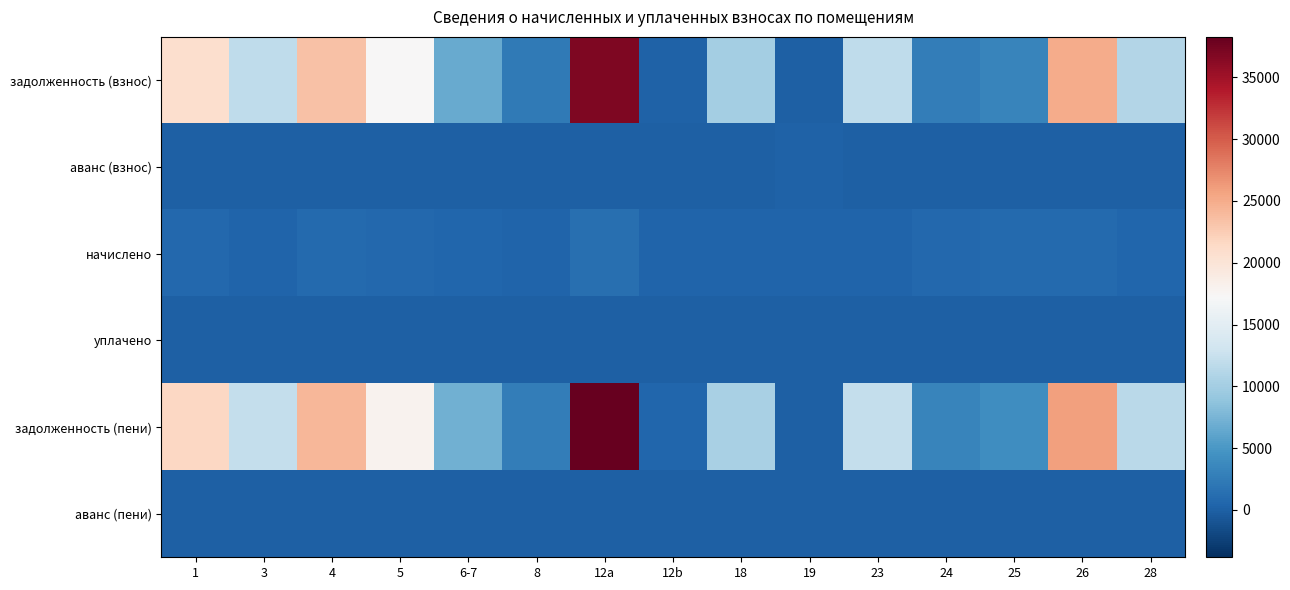

Reading left to right, transcribe all the data shown in this chart.

задолженность (взнос): 1=20771.6	3=11834.0	4=23418.2	5=17326.6	6-7=6585.2	8=2355.8	12a=36948.9	12b=142.2	18=10041.4	19=0.0	23=11834.0	24=2657.2	25=3285.5	26=24966.0	28=11080.5
аванс (взнос): 1=0.0	3=0.0	4=0.0	5=0.0	6-7=0.0	8=0.0	12a=0.0	12b=0.0	18=0.0	19=276.1	23=0.0	24=0.0	25=0.0	26=0.0	28=0.0
начислено: 1=738.8	3=420.9	4=833.0	5=616.3	6-7=493.7	8=371.2	12a=1324.9	12b=339.2	18=357.1	19=373.0	23=420.9	24=692.6	25=856.0	26=888.0	28=474.2
уплачено: 1=0.0	3=0.0	4=0.0	5=0.0	6-7=0.0	8=0.0	12a=0.0	12b=0.0	18=0.0	19=115.7	23=0.0	24=0.0	25=0.0	26=0.0	28=0.0
задолженность (пени): 1=21510.5	3=12254.9	4=24251.2	5=17942.8	6-7=7078.9	8=2726.9	12a=38273.8	12b=481.4	18=10398.5	19=0.0	23=12254.9	24=3349.8	25=4141.5	26=25854.0	28=11554.7
аванс (пени): 1=0.0	3=0.0	4=0.0	5=0.0	6-7=0.0	8=0.0	12a=0.0	12b=0.0	18=0.0	19=18.8	23=0.0	24=0.0	25=0.0	26=0.0	28=0.0